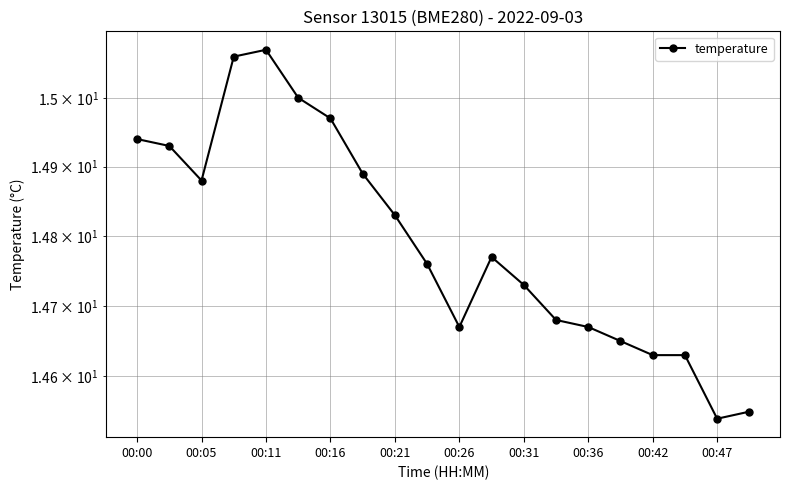

What is the sum of the values at 19 and 10?

29.2